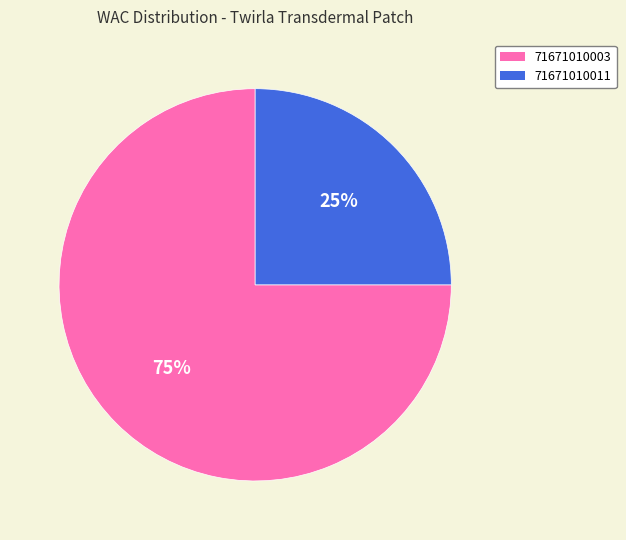

How many slices are in this pie chart?

2